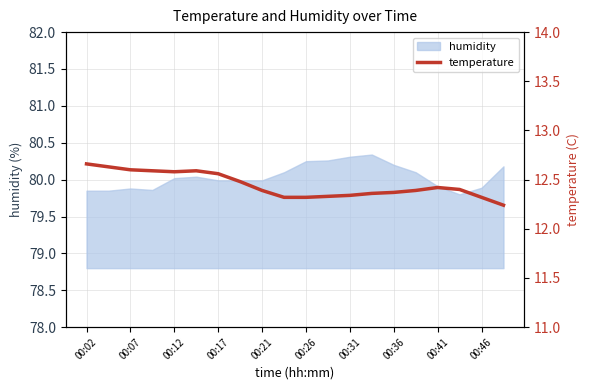

The value of humidity at 00:36 is 26.6. True or false?

False